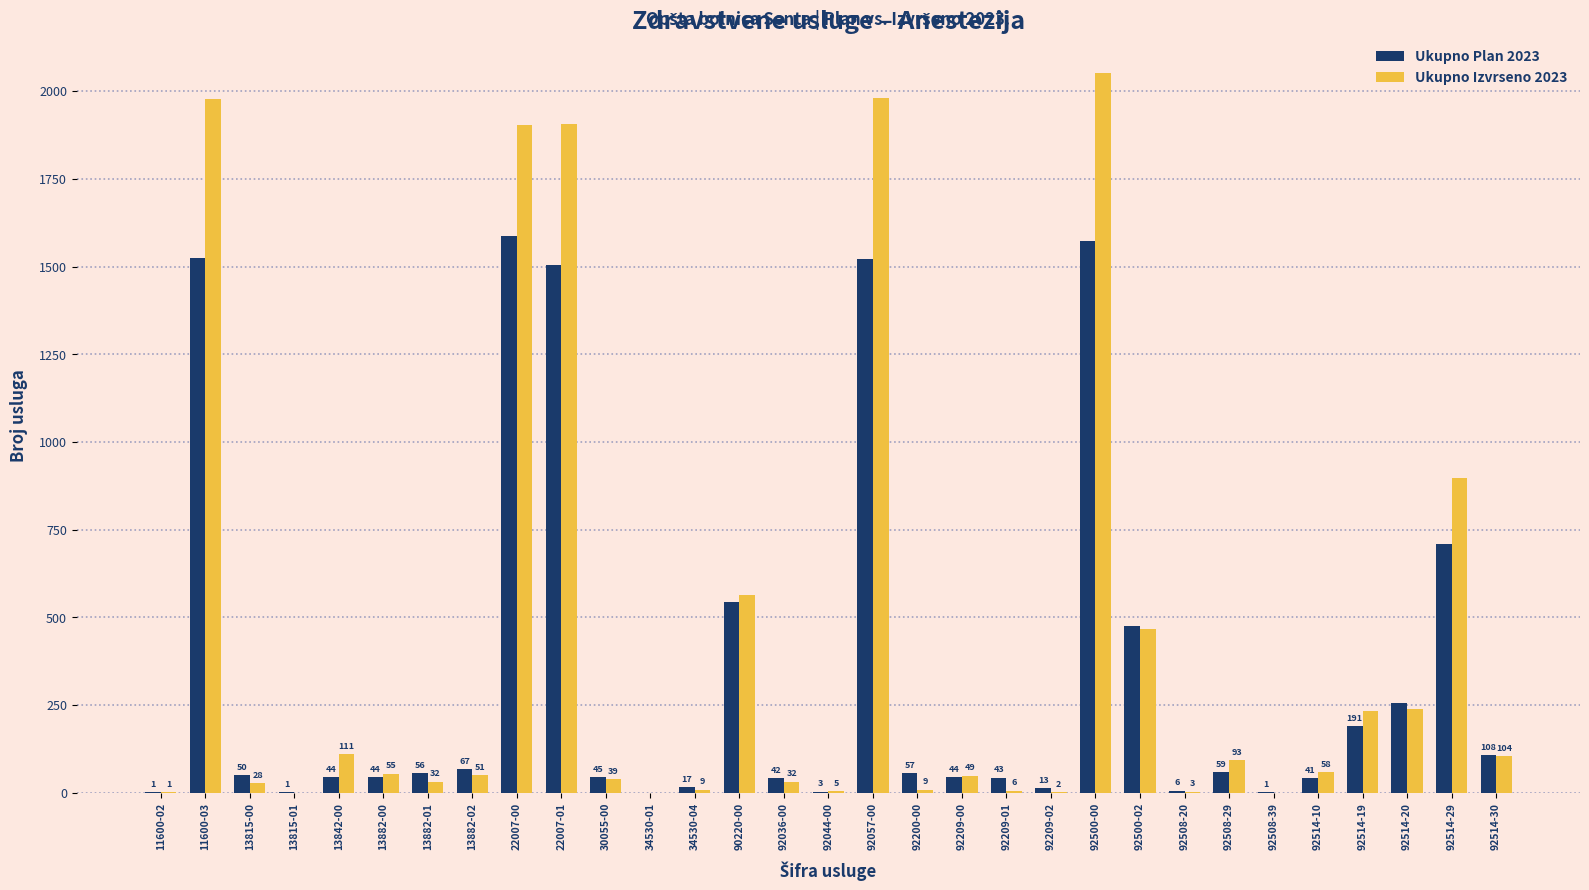

Reading right to left, transcribe all the data shown in this chart.

Ukupno Plan 2023: 92514-30=108	92514-29=708	92514-20=257	92514-19=191	92514-10=41	92508-39=1	92508-29=59	92508-20=6	92500-02=476	92500-00=1572	92209-02=13	92209-01=43	92209-00=44	92200-00=57	92057-00=1523	92044-00=3	92036-00=42	90220-00=543	34530-04=17	34530-01=0	30055-00=45	22007-01=1504	22007-00=1586	13882-02=67	13882-01=56	13882-00=44	13842-00=44	13815-01=1	13815-00=50	11600-03=1524	11600-02=1
Ukupno Izvrseno 2023: 92514-30=104	92514-29=898	92514-20=238	92514-19=234	92514-10=58	92508-39=0	92508-29=93	92508-20=3	92500-02=467	92500-00=2051	92209-02=2	92209-01=6	92209-00=49	92200-00=9	92057-00=1980	92044-00=5	92036-00=32	90220-00=563	34530-04=9	34530-01=0	30055-00=39	22007-01=1906	22007-00=1904	13882-02=51	13882-01=32	13882-00=55	13842-00=111	13815-01=0	13815-00=28	11600-03=1979	11600-02=1